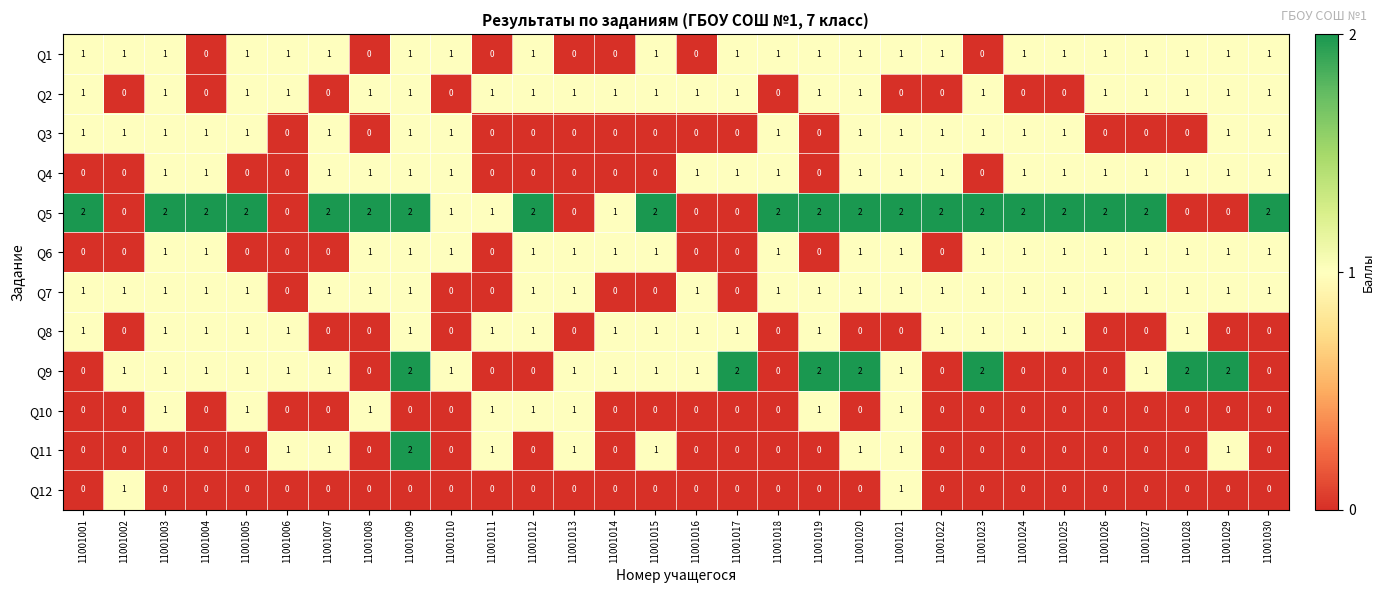

At which category is the sum across all series the highest?

11001009